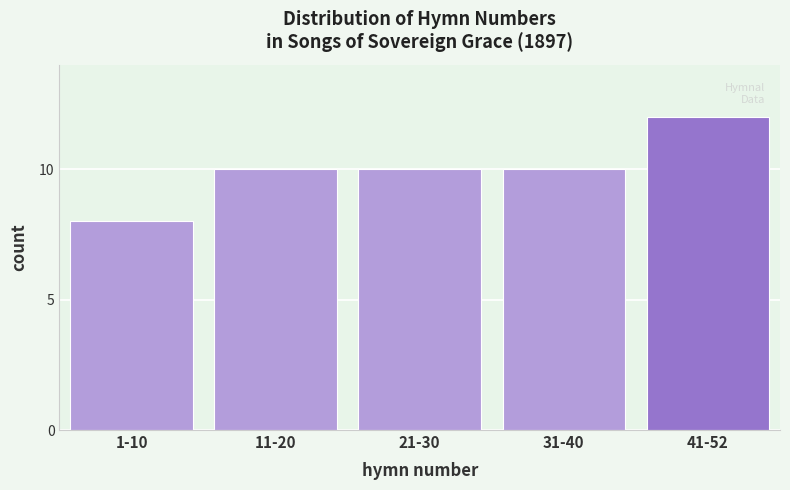

Reading right to left, what are all the values shown in this chart?

41-52=12	31-40=10	21-30=10	11-20=10	1-10=8